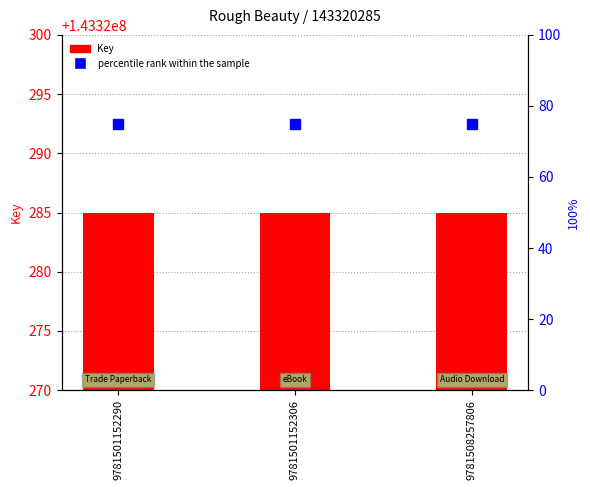

Which series reaches the minimum Y coordinate?

percentile rank within the sample